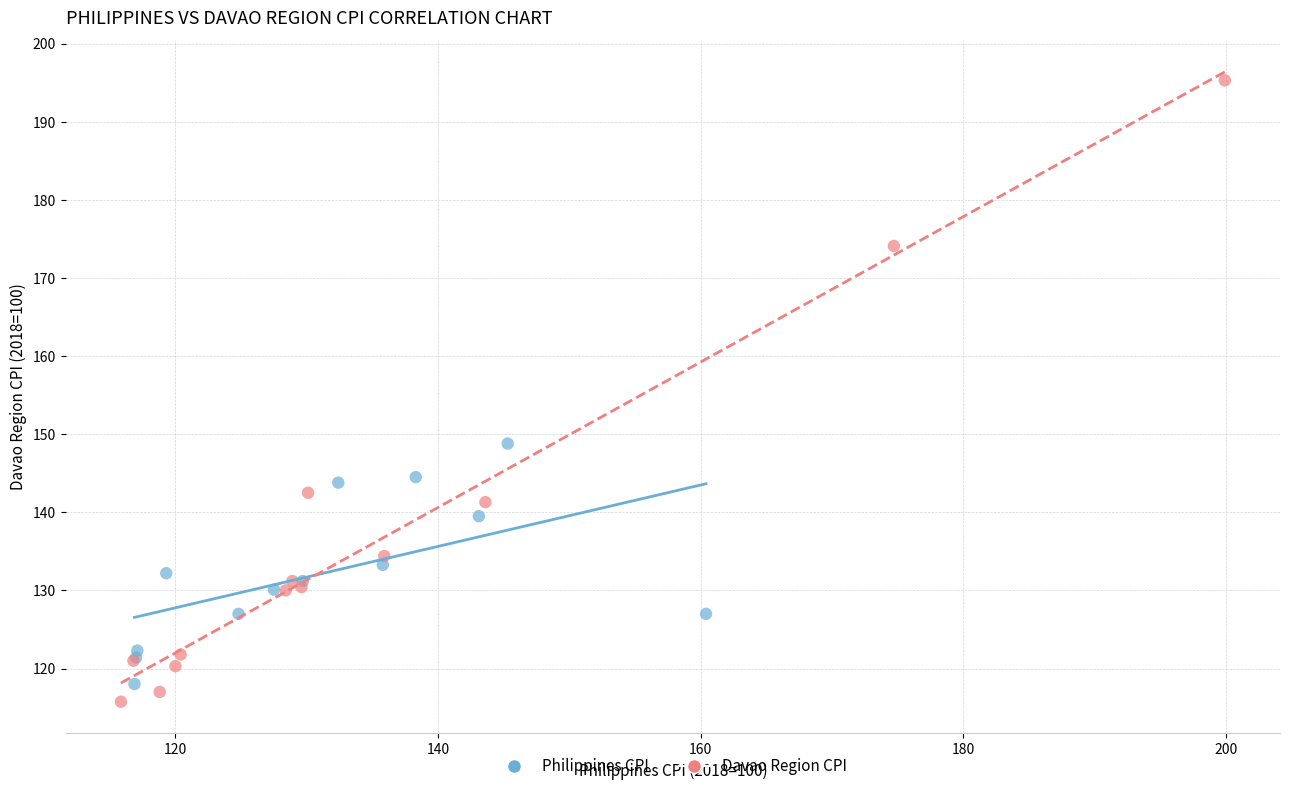

Which series has the widest spread of Y values?

Davao Region CPI